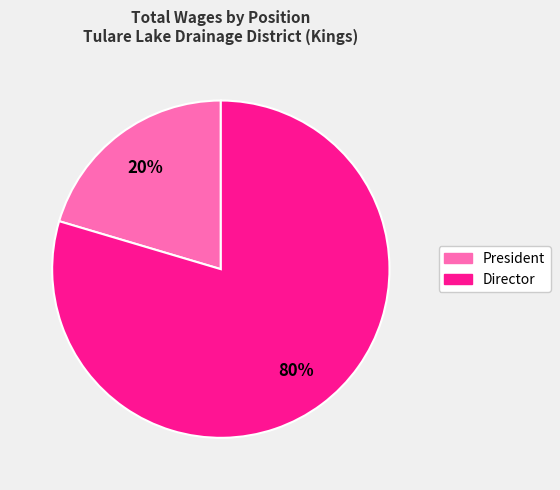

What is the largest slice in the pie chart?

Director